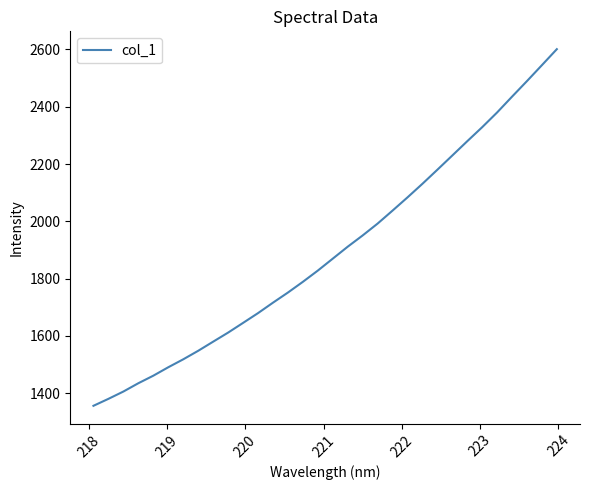

What is the maximum value shown in the chart?

2601.0